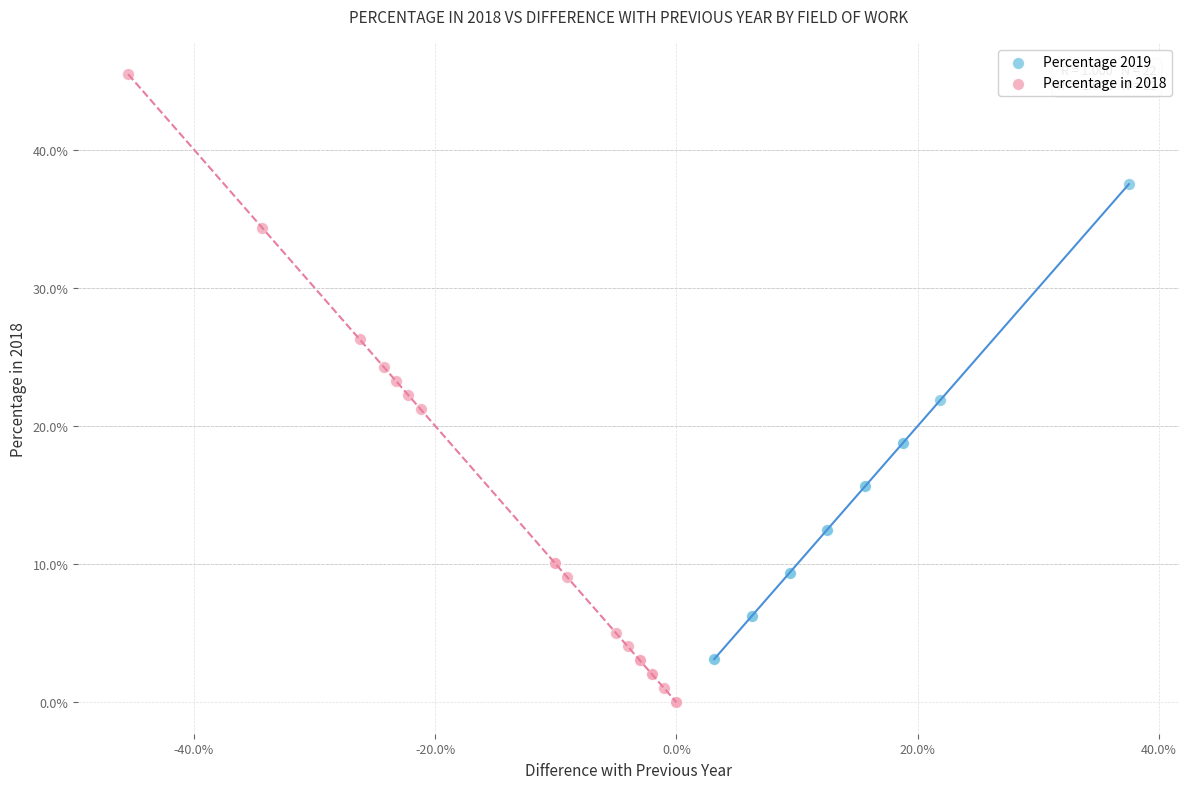

Which series contains the highest Y value?

Percentage in 2018